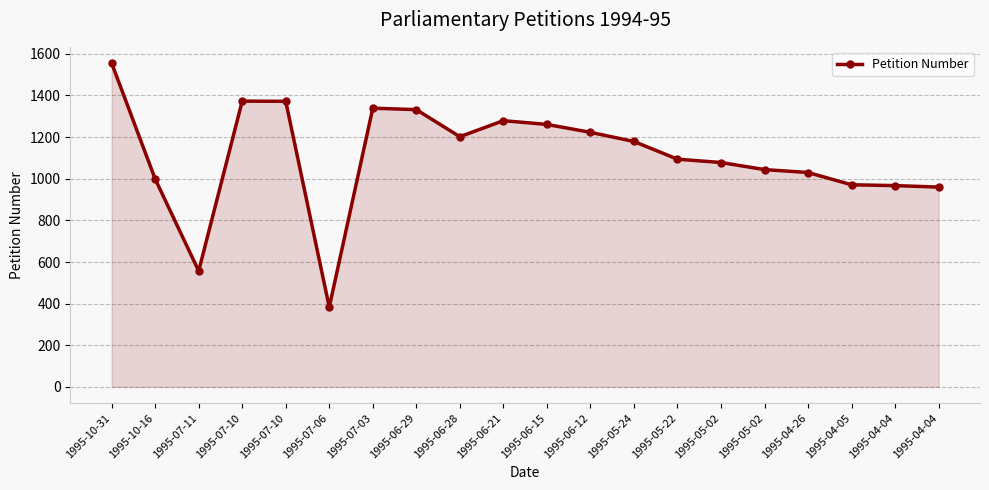

What is the label of the 18th point from the left?

1995-04-05